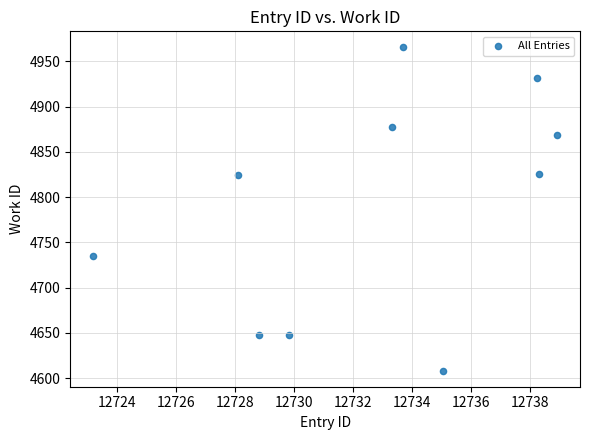

What is the average X value?

12732.8